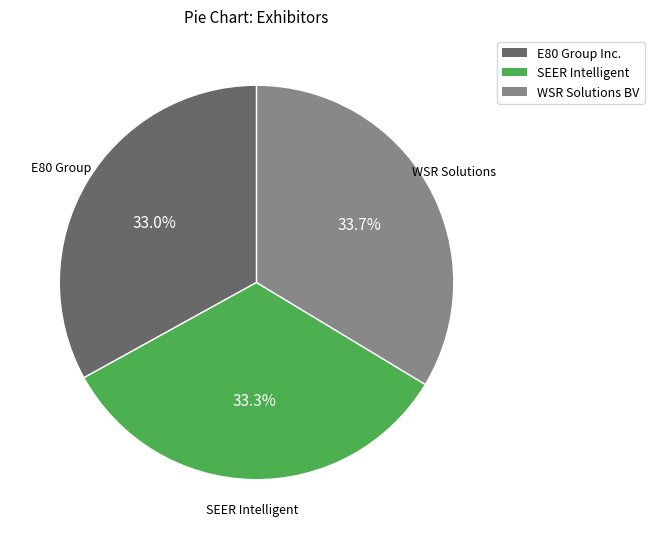

The SEER Intelligent slice represents 25% of the pie. True or false?

False